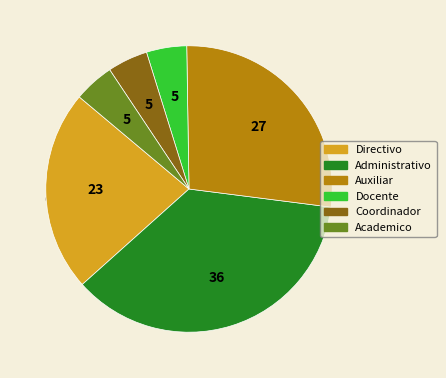

Which category has the smallest portion of the pie?

Docente